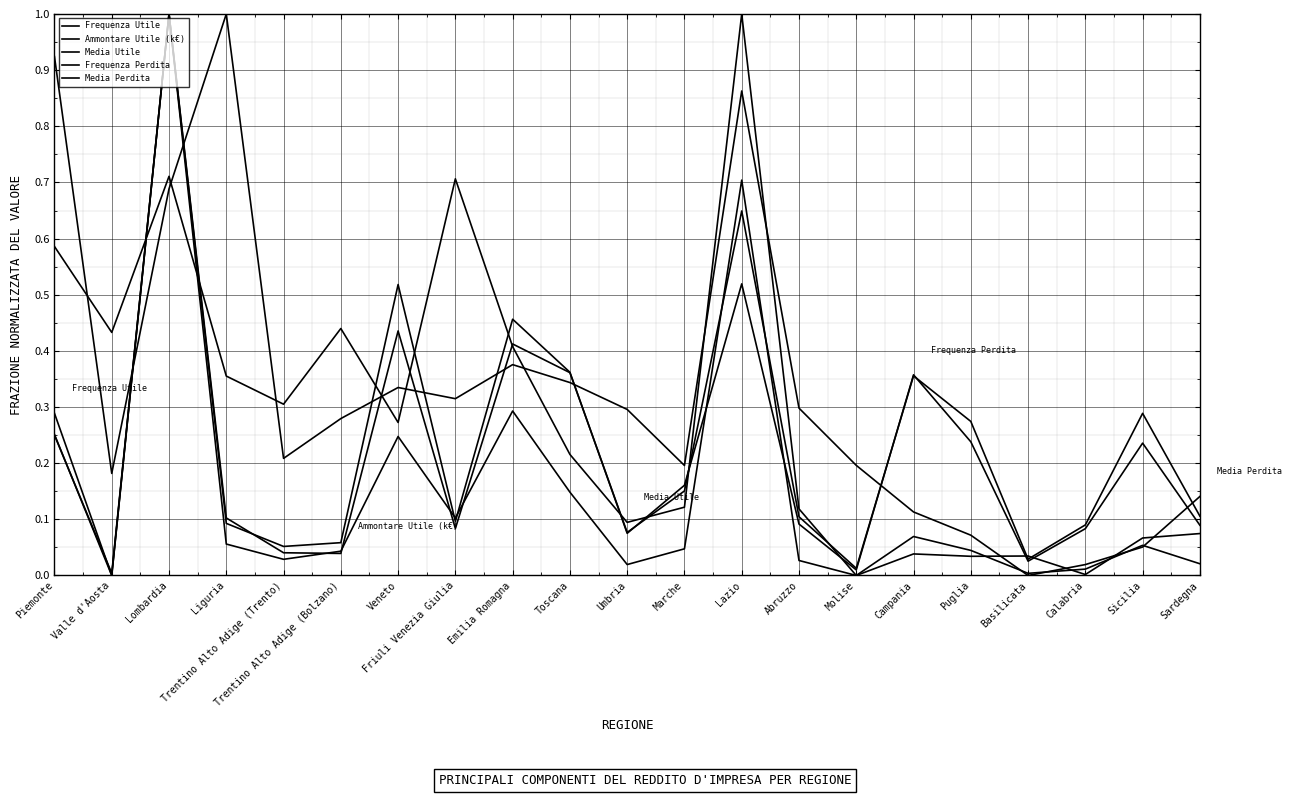

What is the spread (max minus min) of values at Marche?

0.1